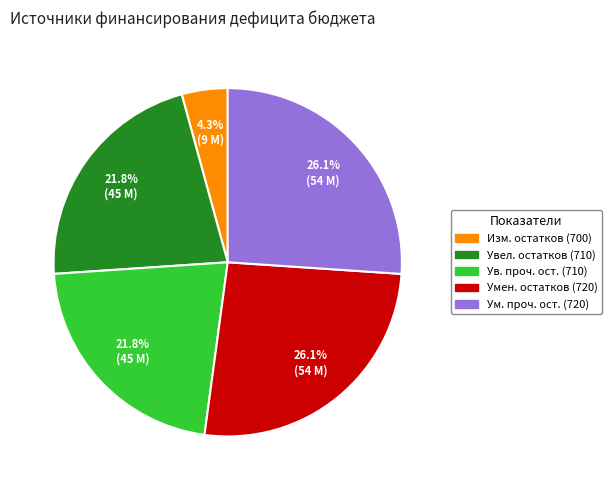

How many segments does this pie chart have?

5